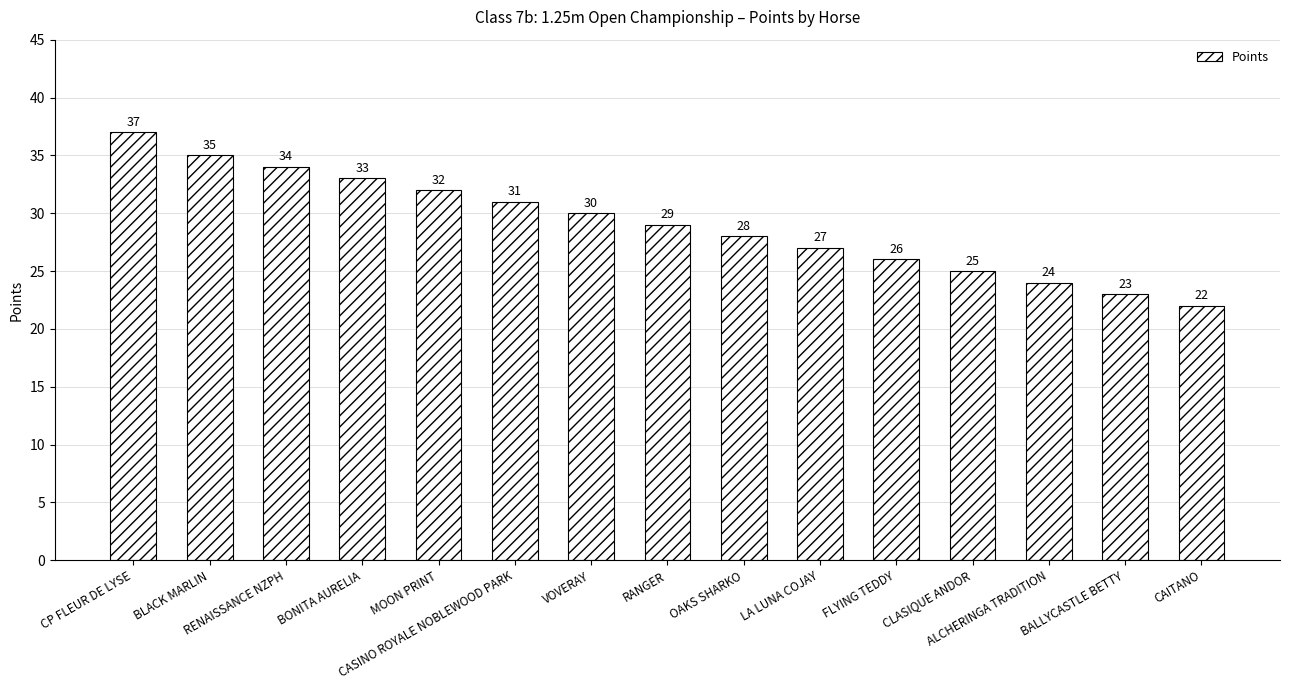

What is the smallest value displayed?

22